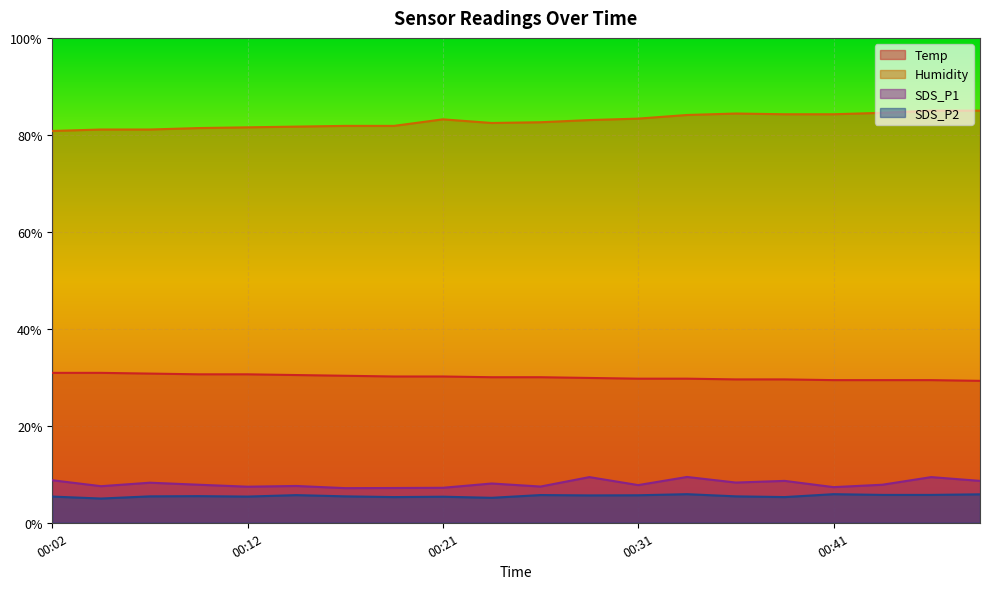

What is the total value across all series at 00:34?

129.2